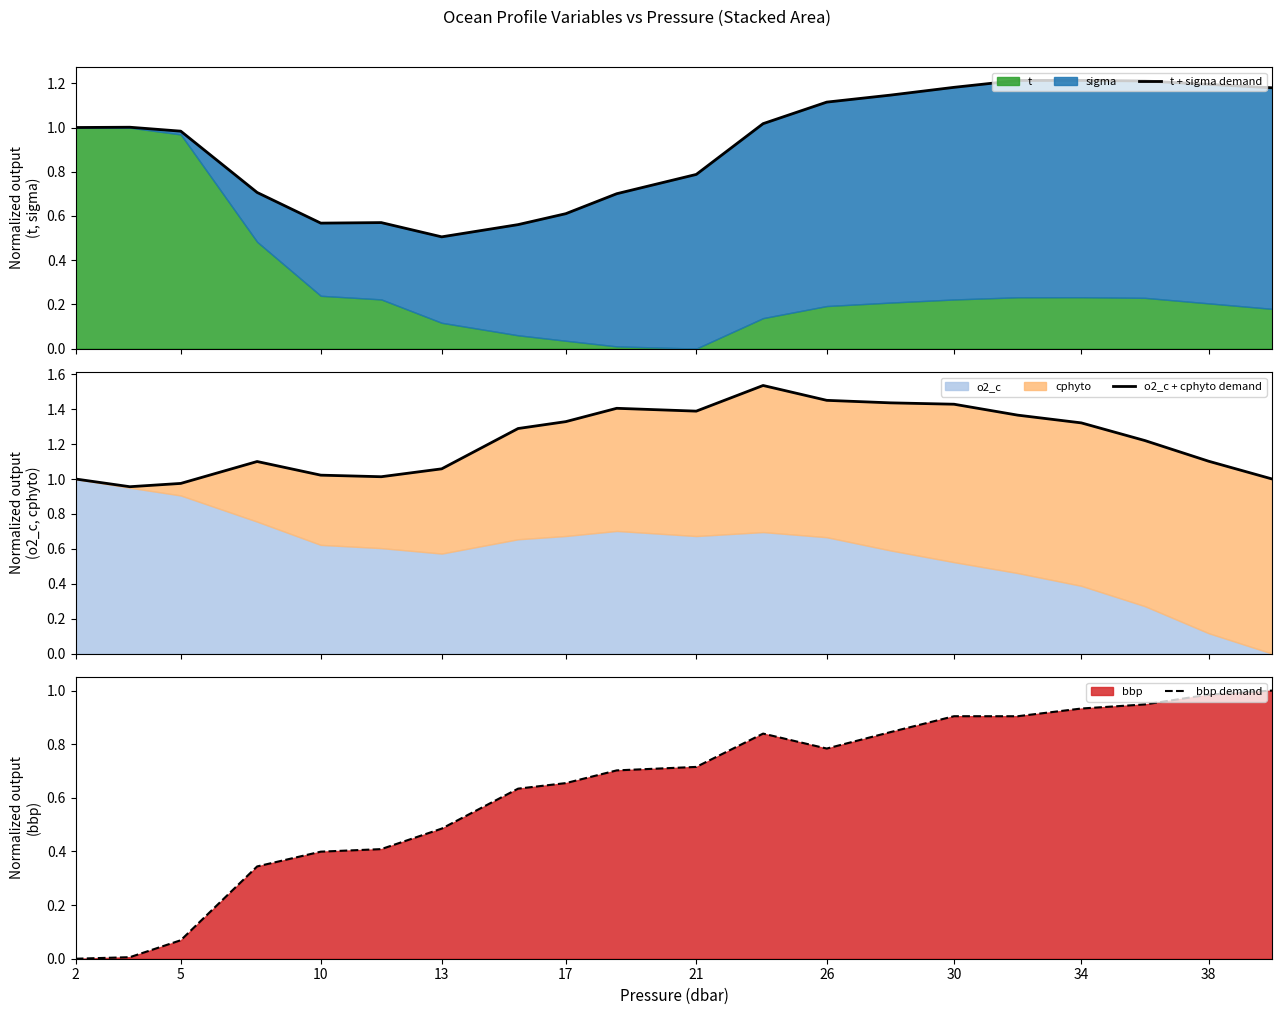

List the series in order of their peak value, highest first.

o2_c + cphyto demand, t + sigma demand, bbp demand